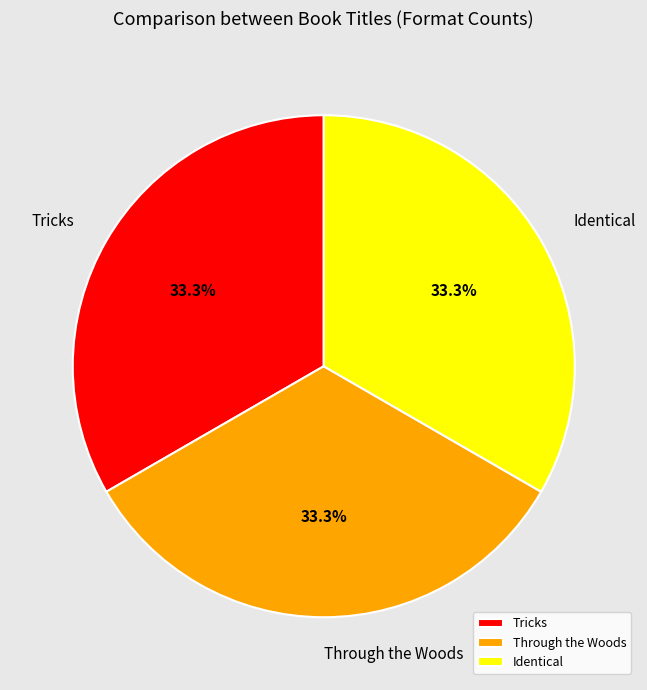

To the nearest percent, what is the average slice percentage?

33%